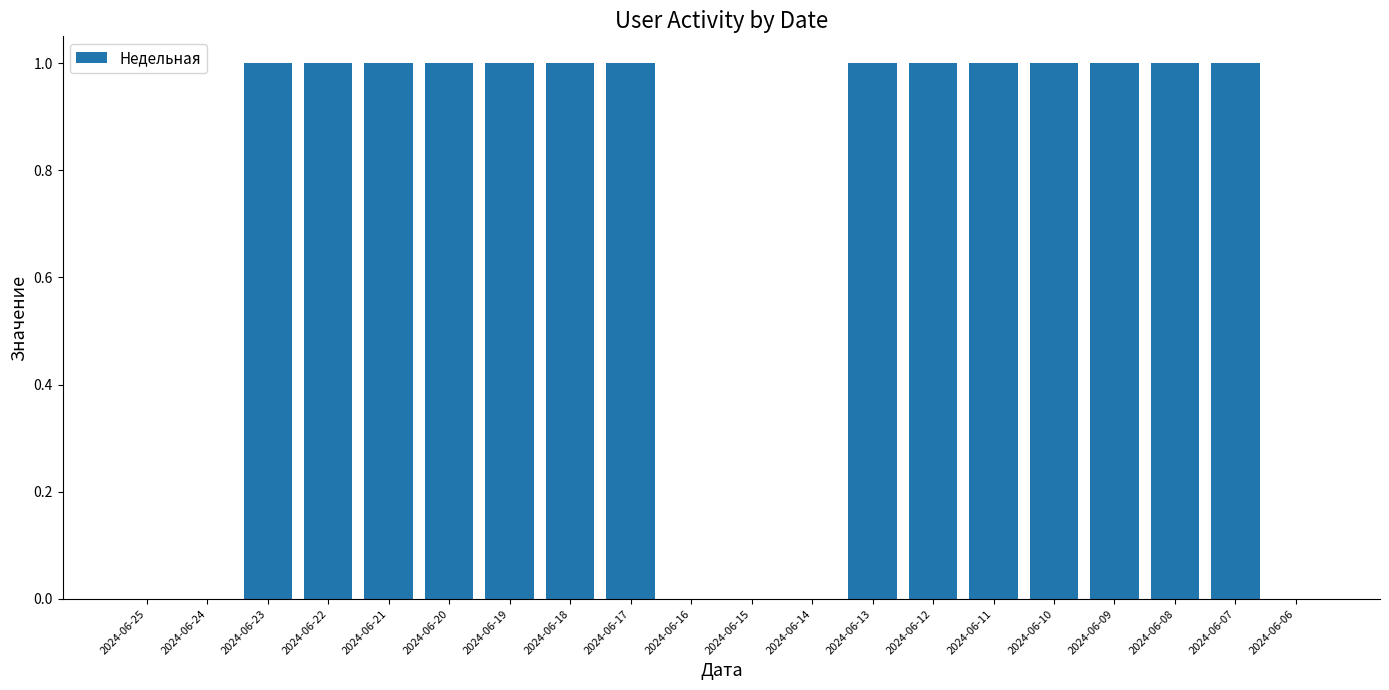

Approximately how many times larger is the value at 2024-06-19 compared to 2024-06-08?

1.0